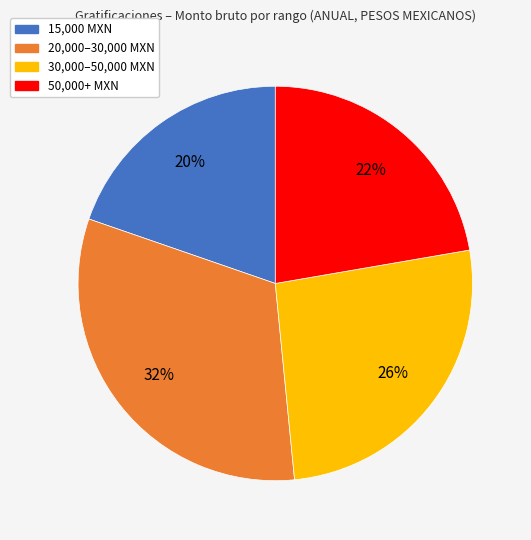

To the nearest percent, what portion does 30,000–50,000 MXN represent?

26%